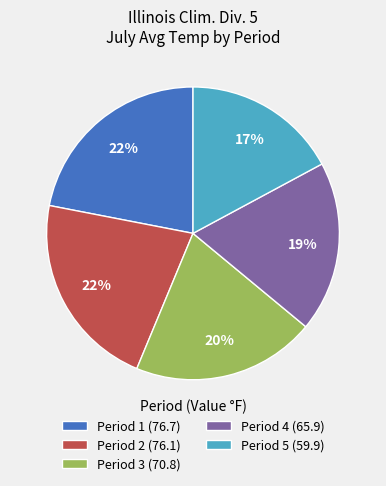

Is there any slice that represents more than half of the pie?

No